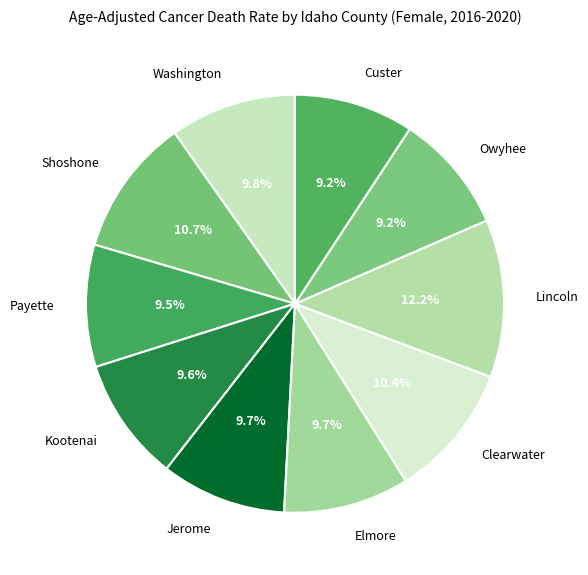

Approximately how many times larger is the value at Payette compared to Clearwater?

0.9